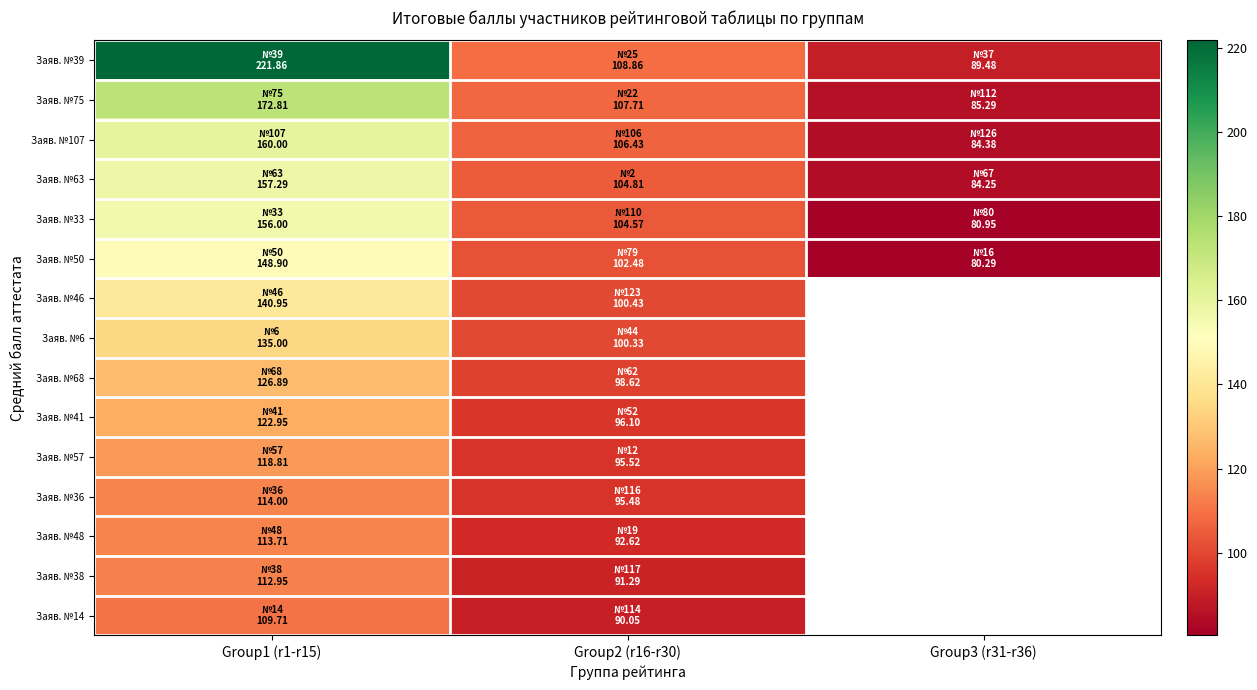

Is the value of Заяв. №6 at Group1 (r1-r15) greater than the value of Заяв. №107 at Group2 (r16-r30)?

Yes